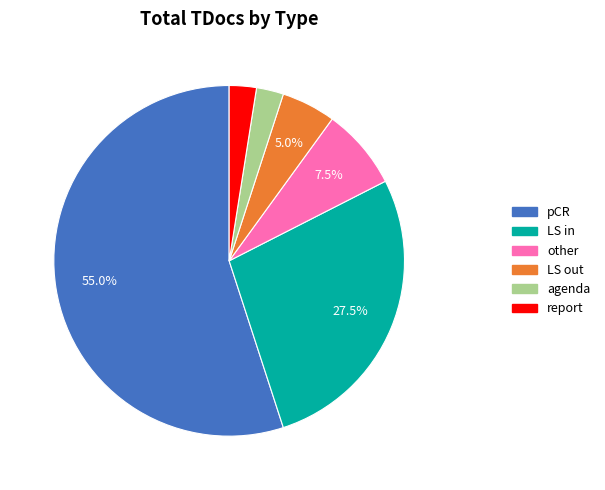

Between pCR and LS out, which is larger?

pCR